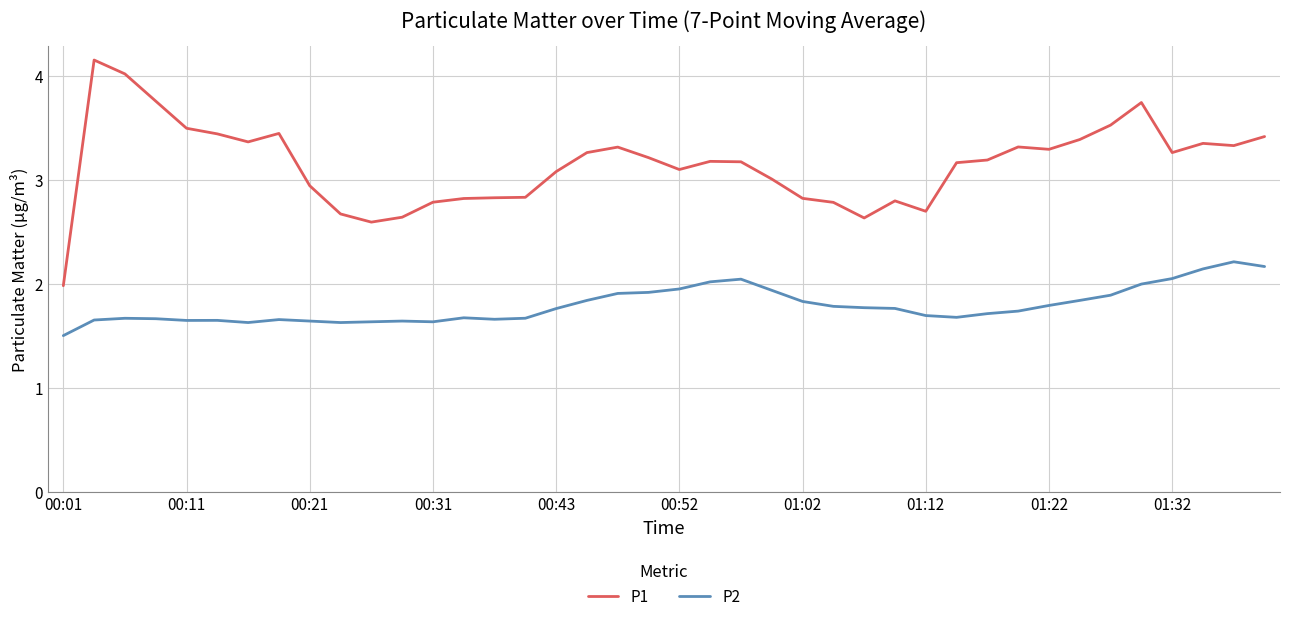

Rank the series by their maximum value, from highest to lowest.

P1, P2